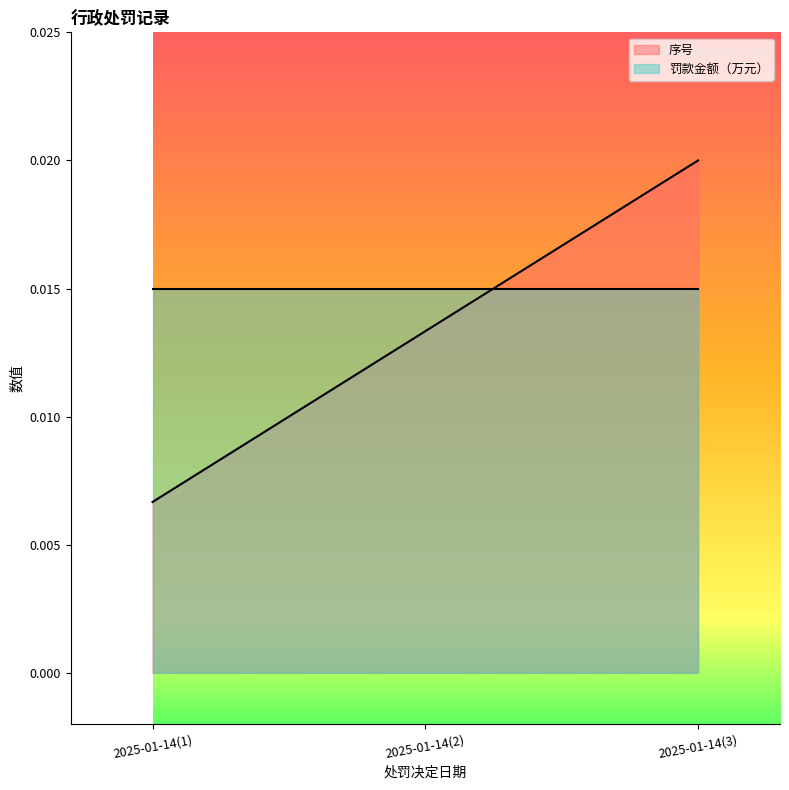

How many values are between 0 and 1?

3